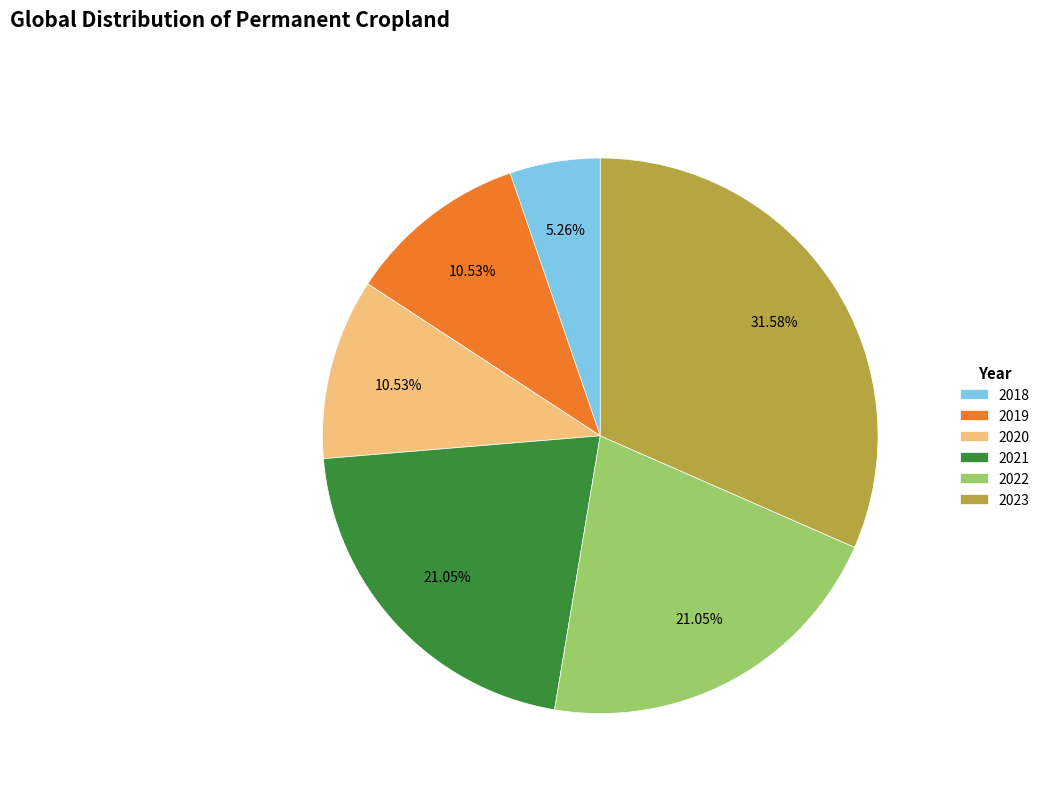

Is there a majority slice in this chart?

No